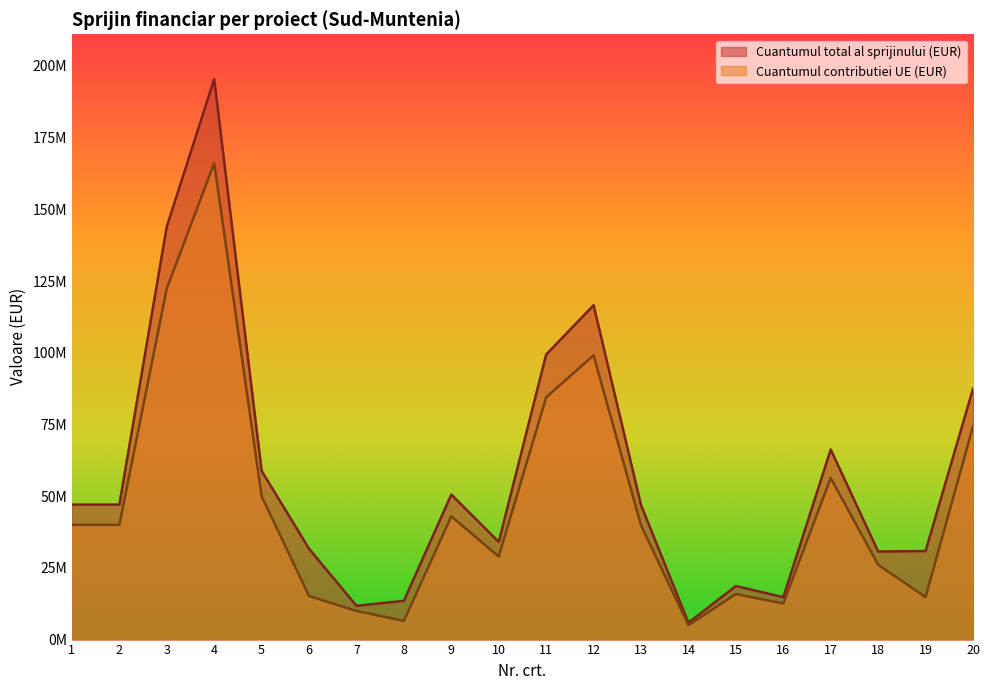

What is the minimum value shown in the chart?

5000000.0